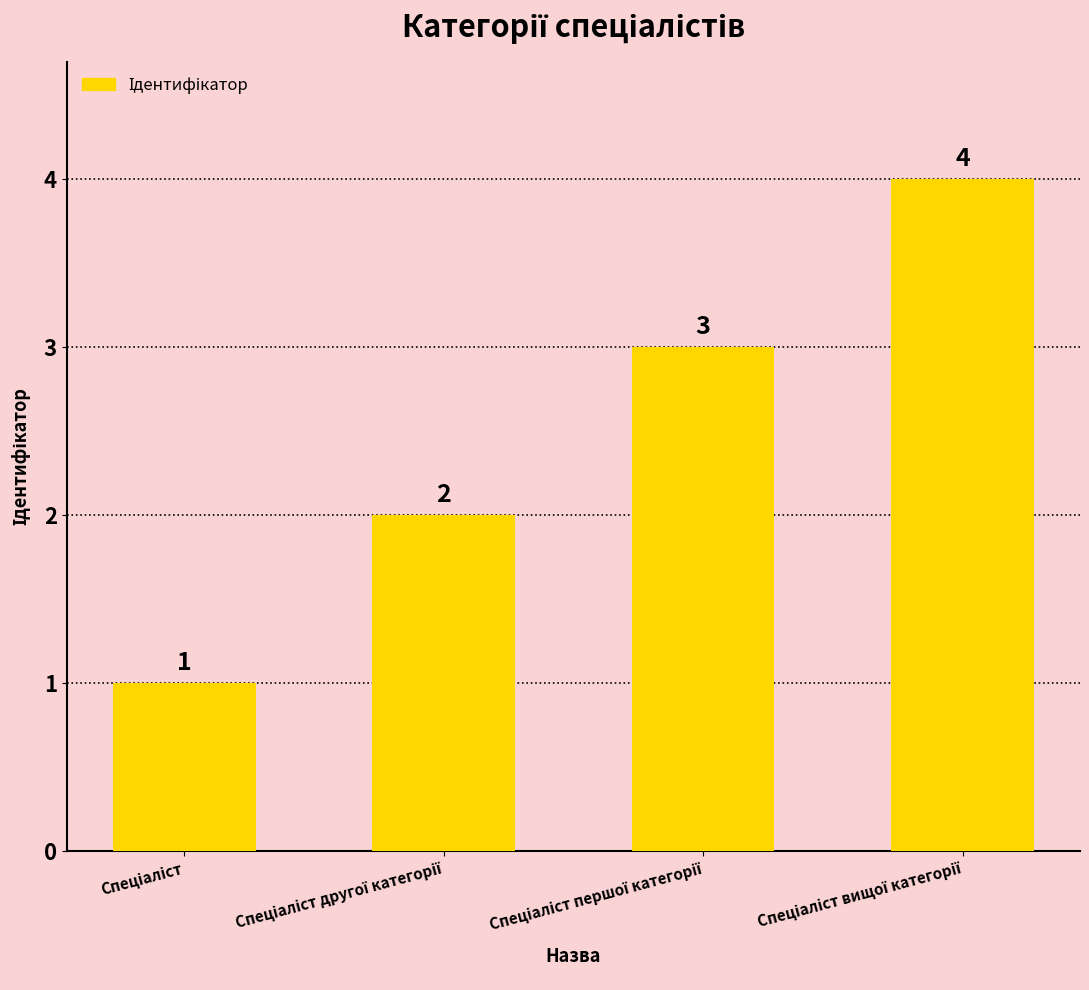

What is the sum of all values?

10